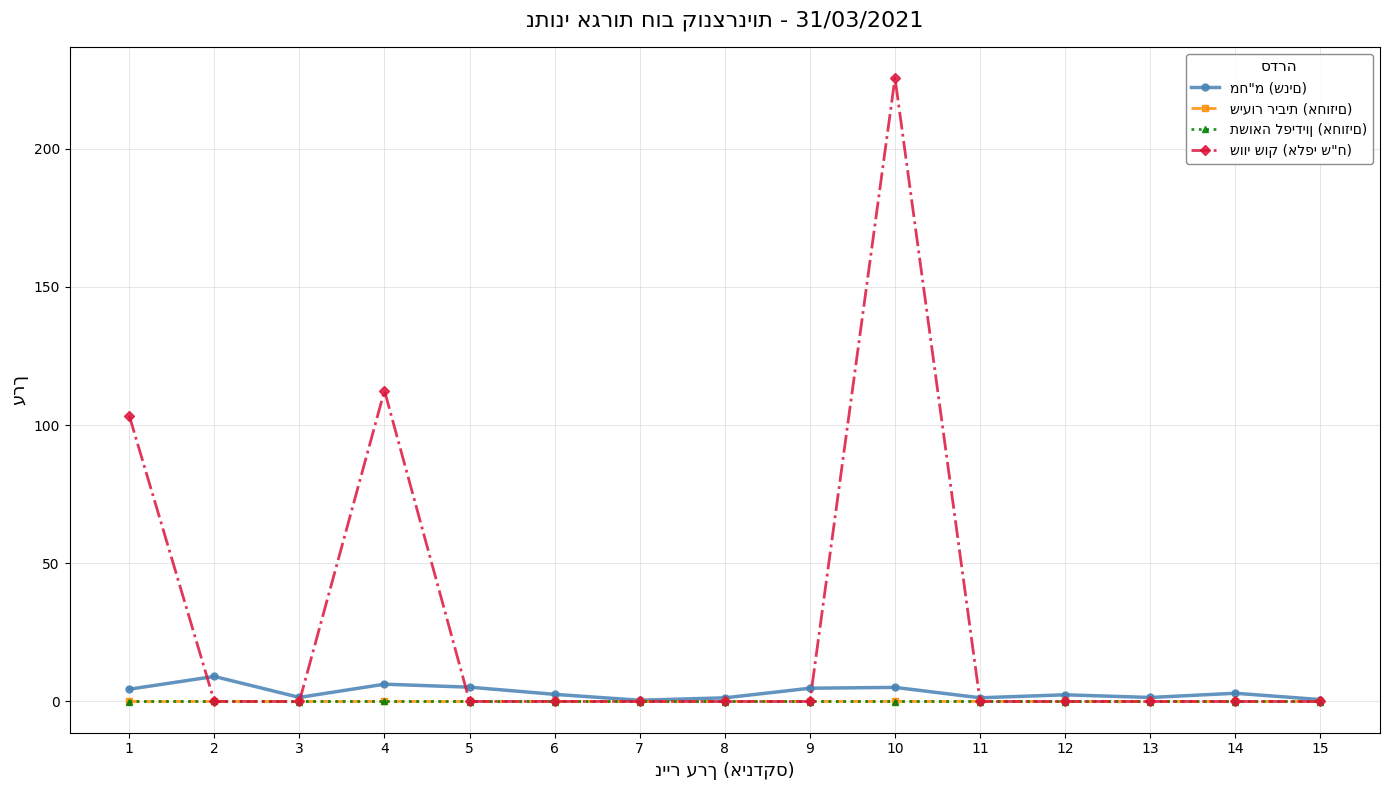

At which category is the sum across all series the highest?

10